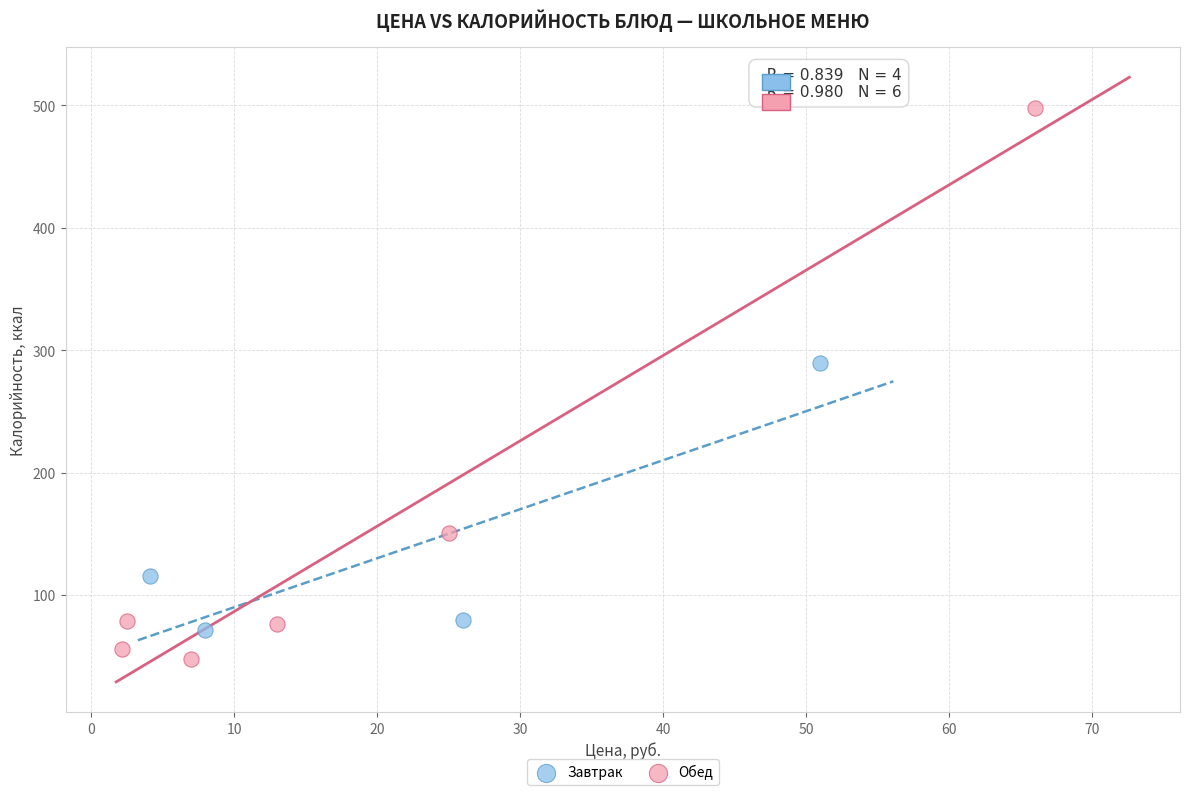

Which series has the largest Y range (max minus min)?

Обед